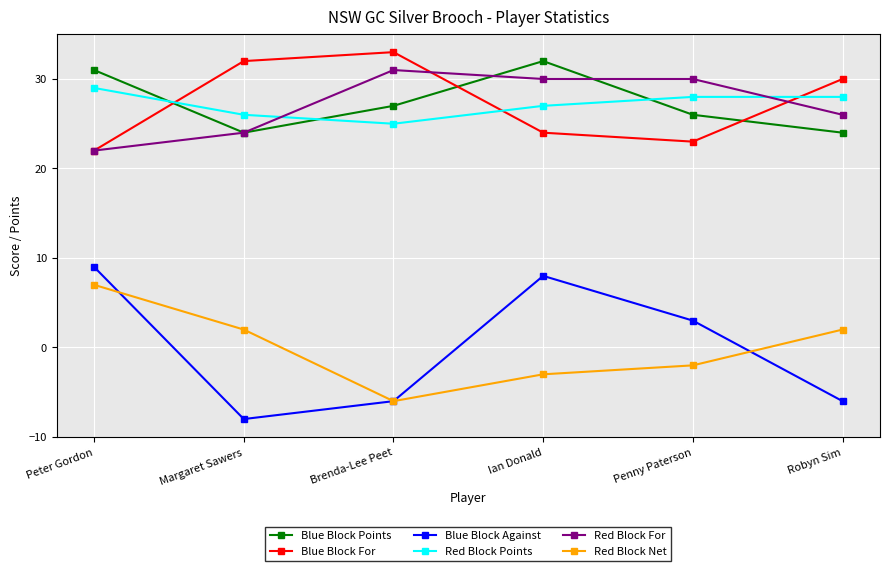

What is the difference between the maximum and minimum values in the Blue Block Points series?

8